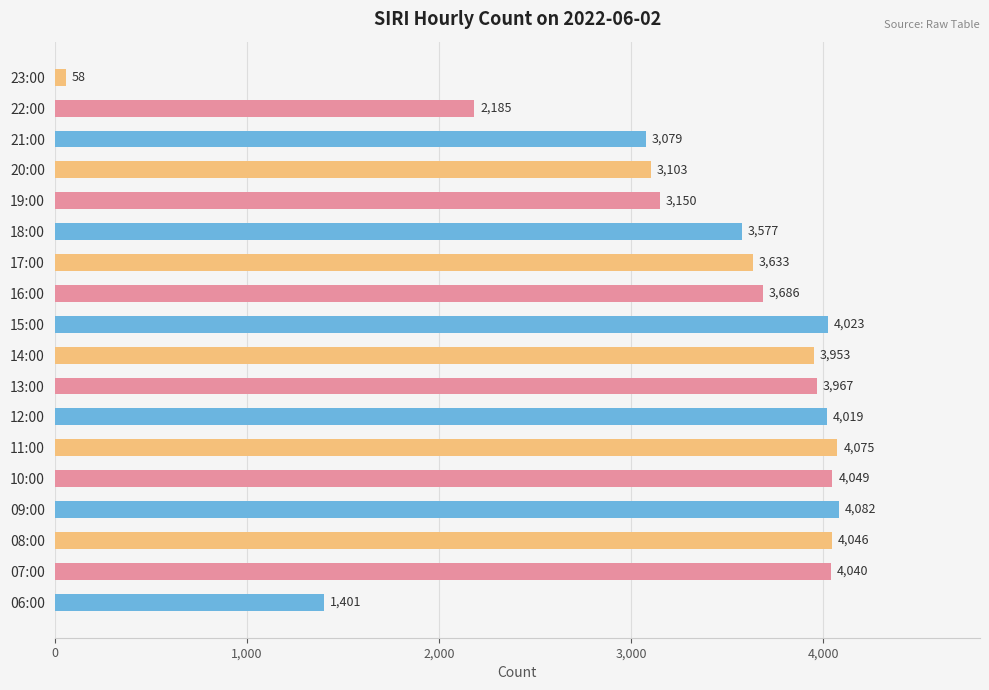

What is the difference between the second highest and minimum values?

4017